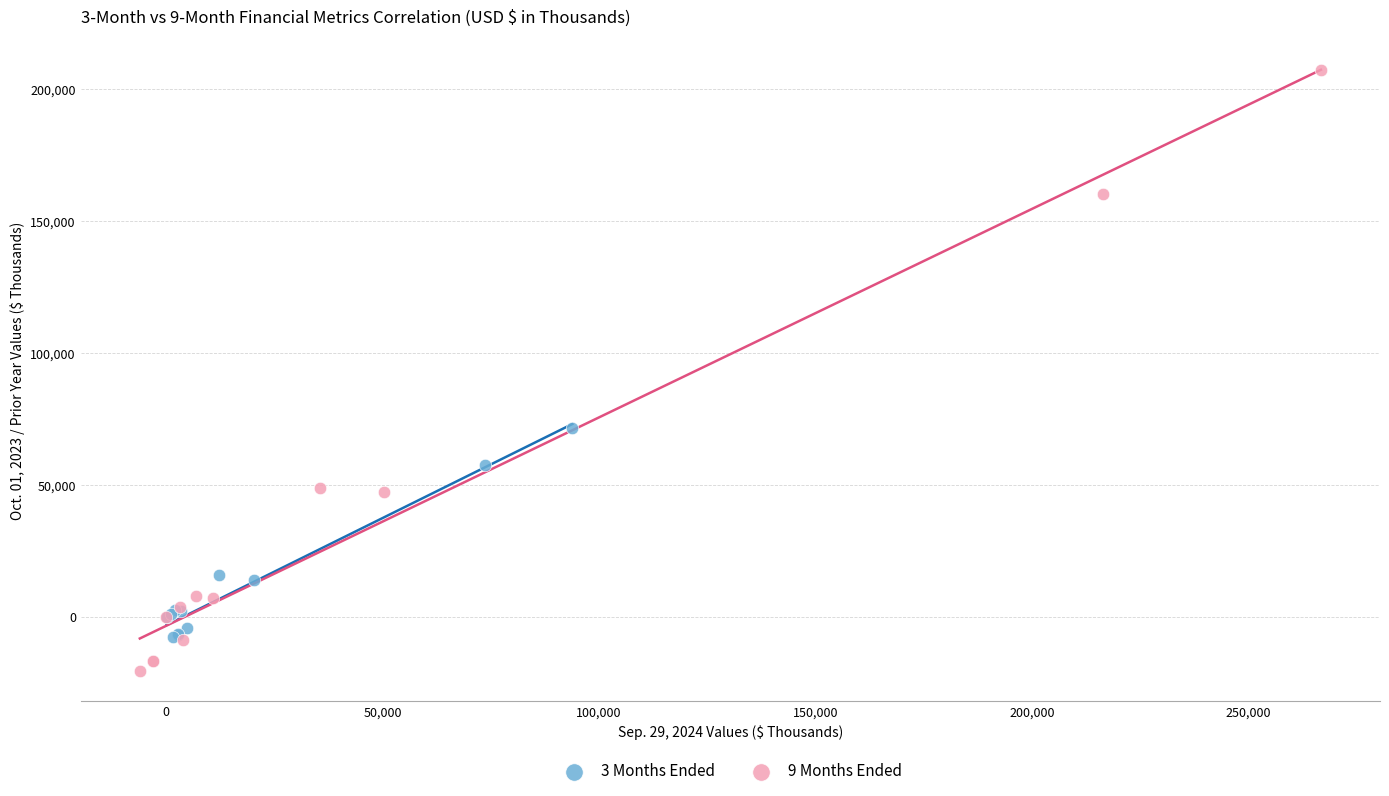

Which series contains the lowest Y value?

9 Months Ended